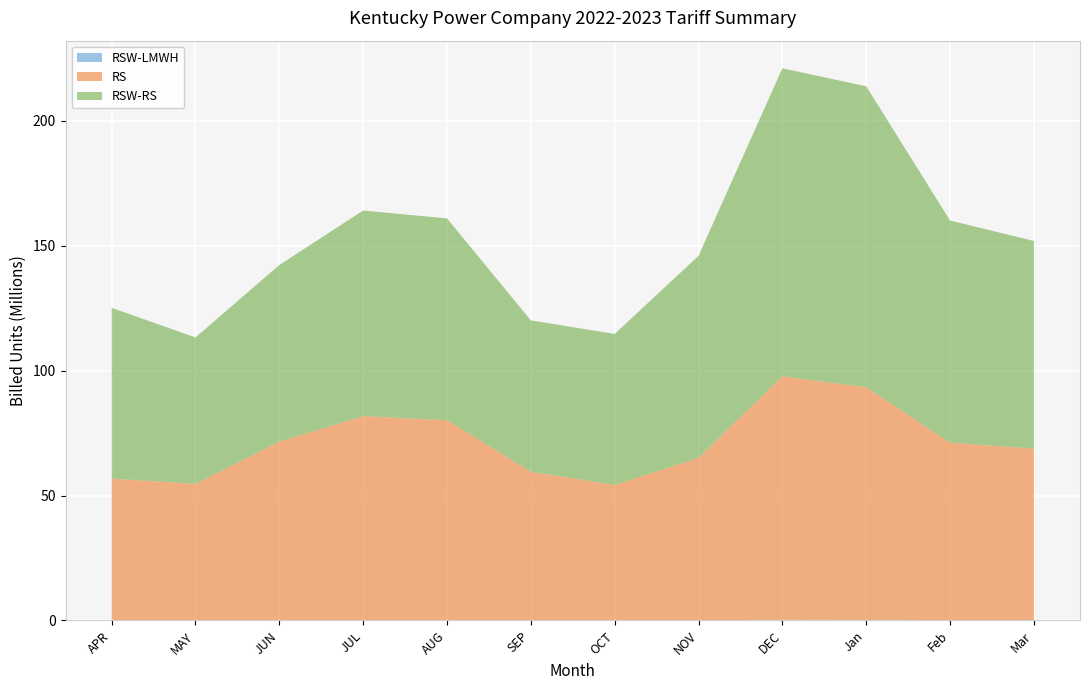

Reading right to left, list all the values displayed in this chart.

RSW-LMWH: Mar=177181	Feb=191194	Jan=241378	DEC=257477	NOV=156325	OCT=126408	SEP=139436	AUG=181021	JUL=188815	JUN=176407	MAY=126725	APR=153790
RS: Mar=68664213	Feb=70994545	Jan=93167062	DEC=97506835	NOV=64959811	OCT=54129258	SEP=59424968	AUG=80024235	JUL=81644264	JUN=71452159	MAY=54599604	APR=56678631
RSW-RS: Mar=83116963	Feb=88974992	Jan=120494511	DEC=123344037	NOV=80895610	OCT=60483418	SEP=60617879	AUG=80793875	JUL=82316052	JUN=70705301	MAY=58599899	APR=68367652